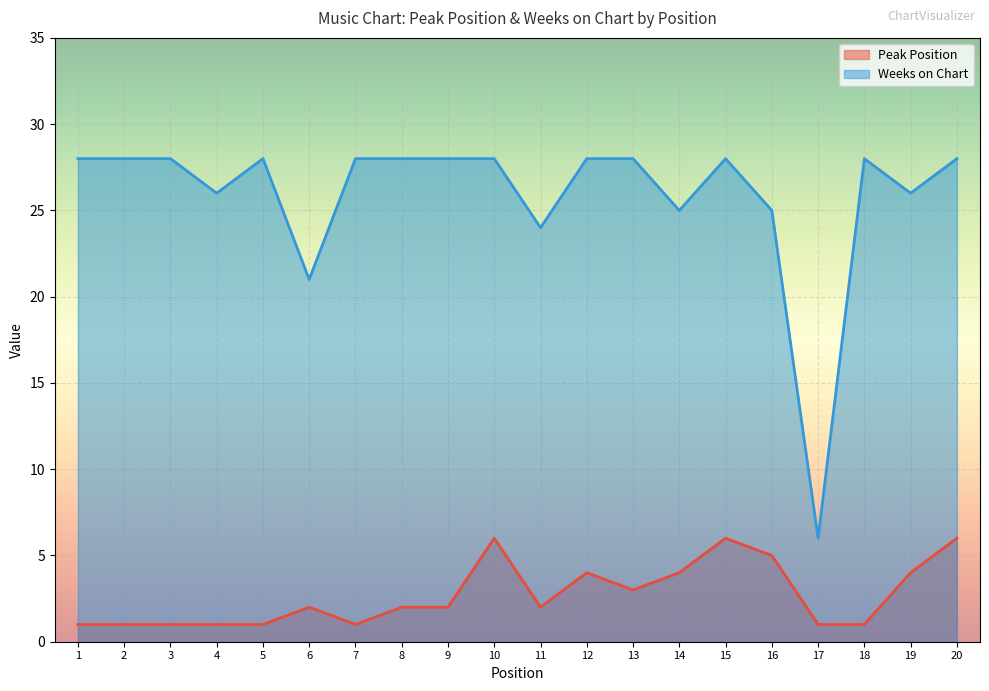

At which category is the sum across all series the highest?

10